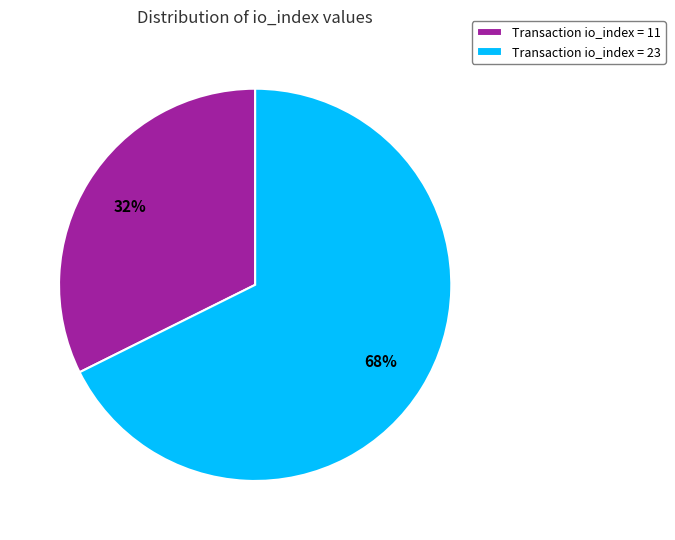

How many segments does this pie chart have?

2